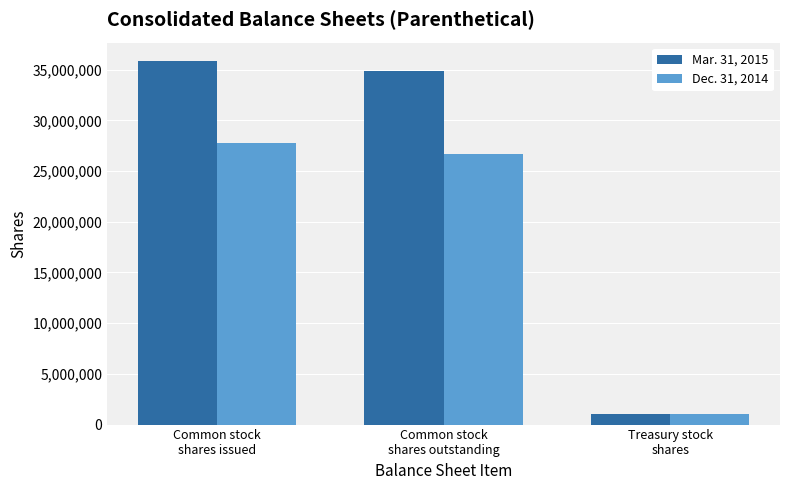

What is the maximum value for Mar. 31, 2015?

35880209